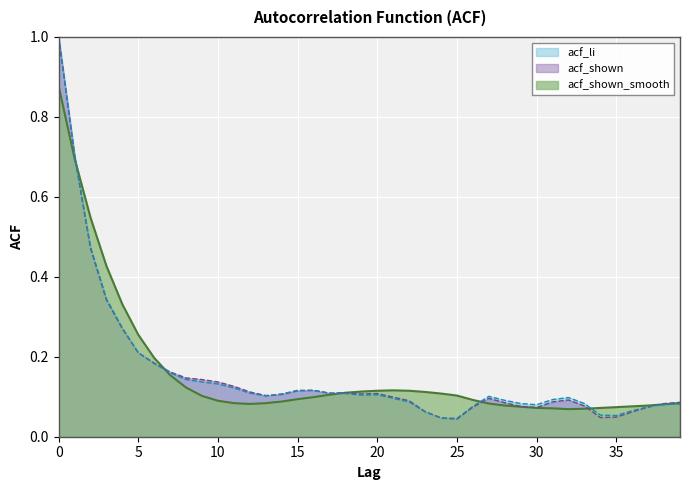

How many points are higher than both their immediate neighbors (excluding endpoints)?

1